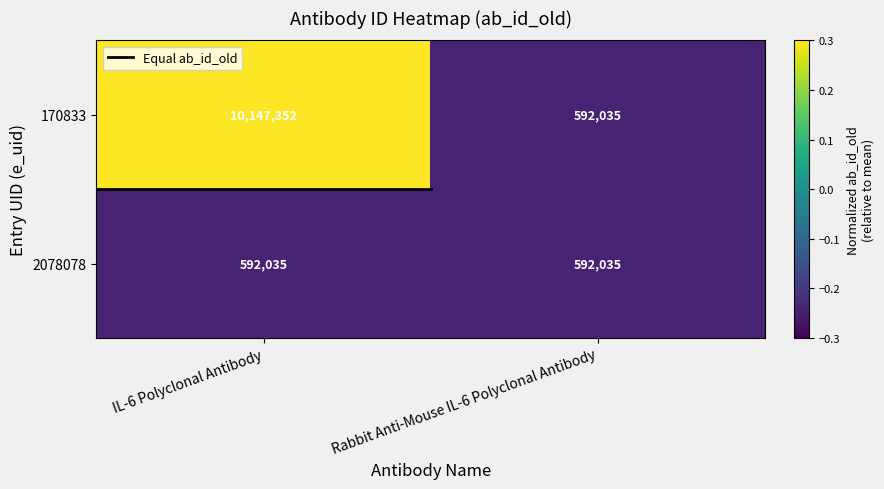

Which category has the lowest value in the 170833 series?

Rabbit Anti-Mouse IL-6 Polyclonal Antibody